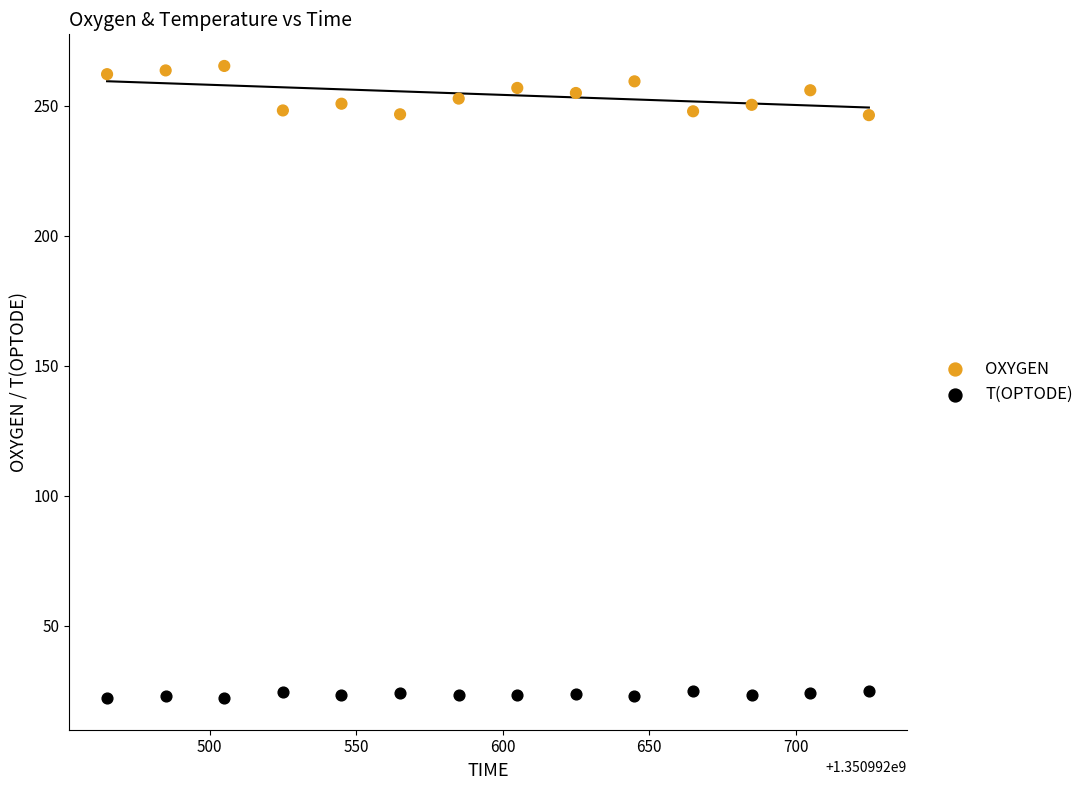

Which series contains the highest Y value?

OXYGEN